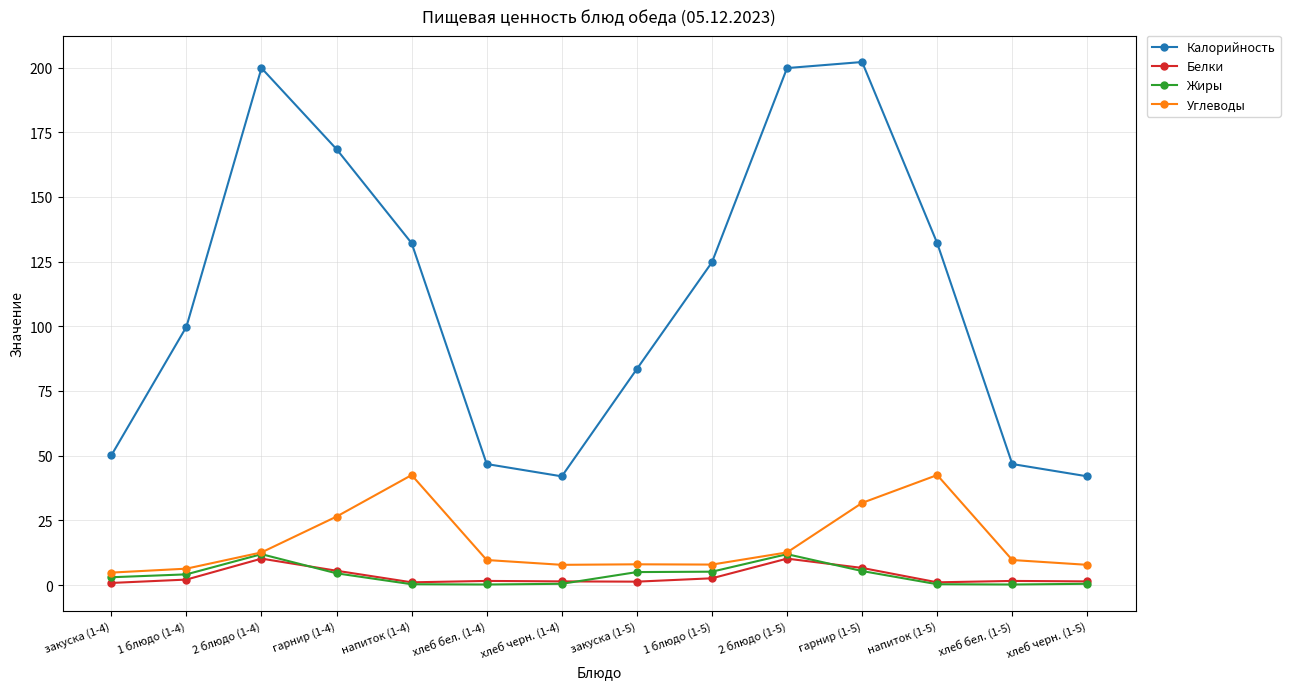

Read the Белки value at хлеб черн. (1-4).

1.4